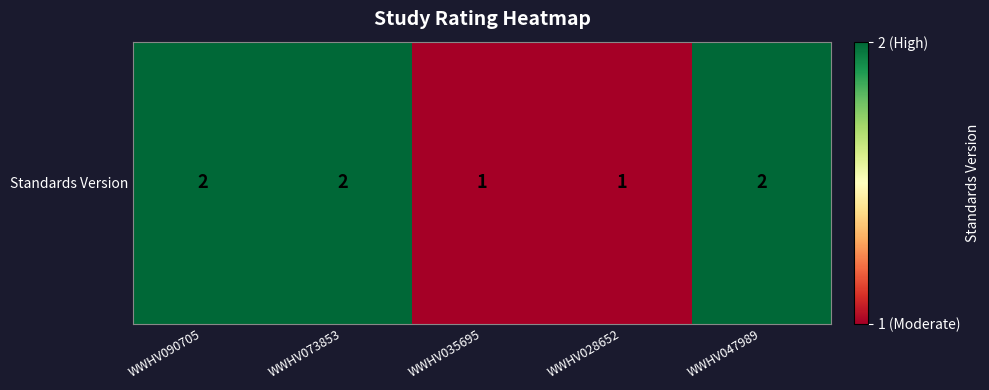

Which category has the highest value across all series?

WWHV090705